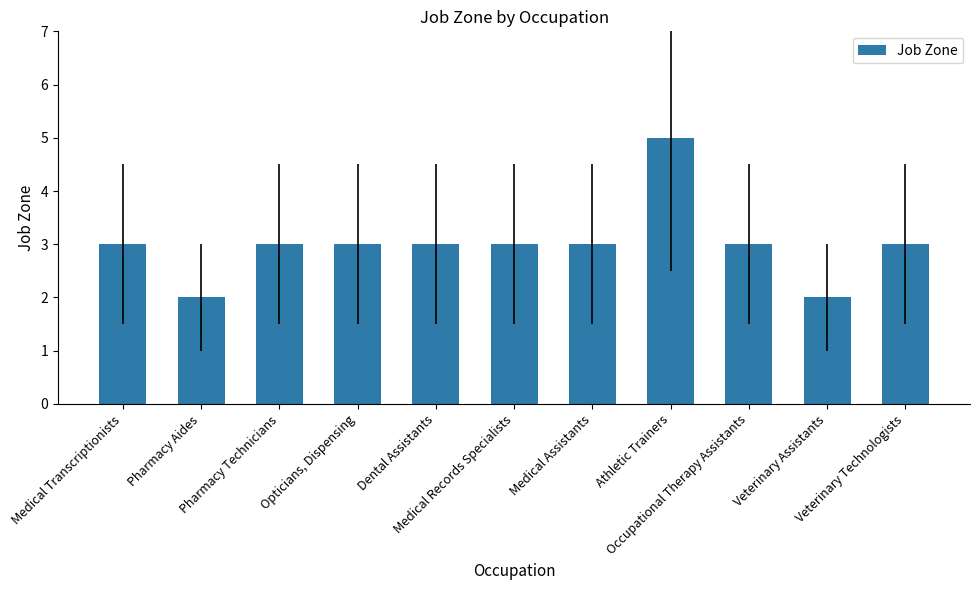

What is the average value?

3